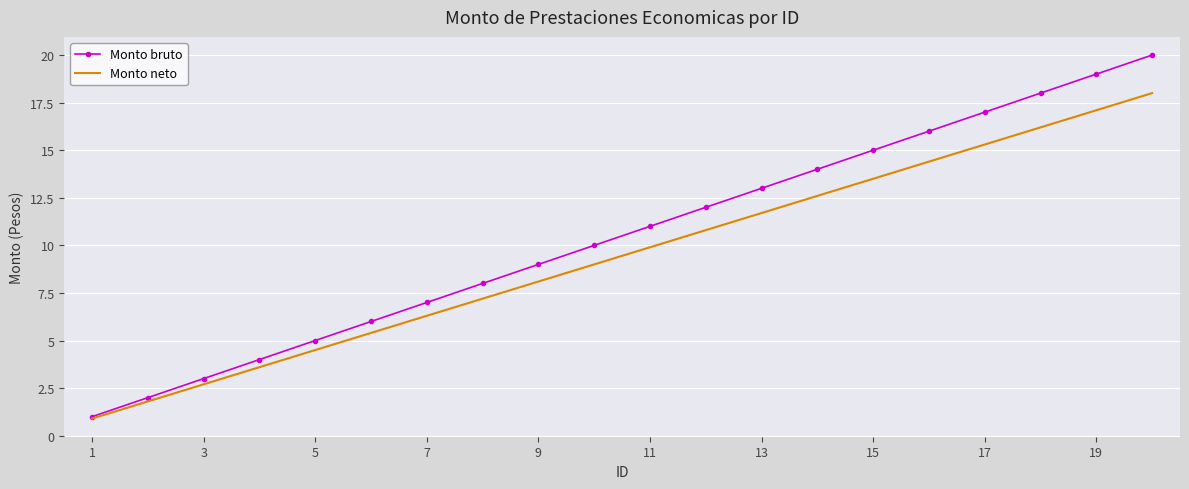

Which series has the largest range (max minus min)?

Monto bruto